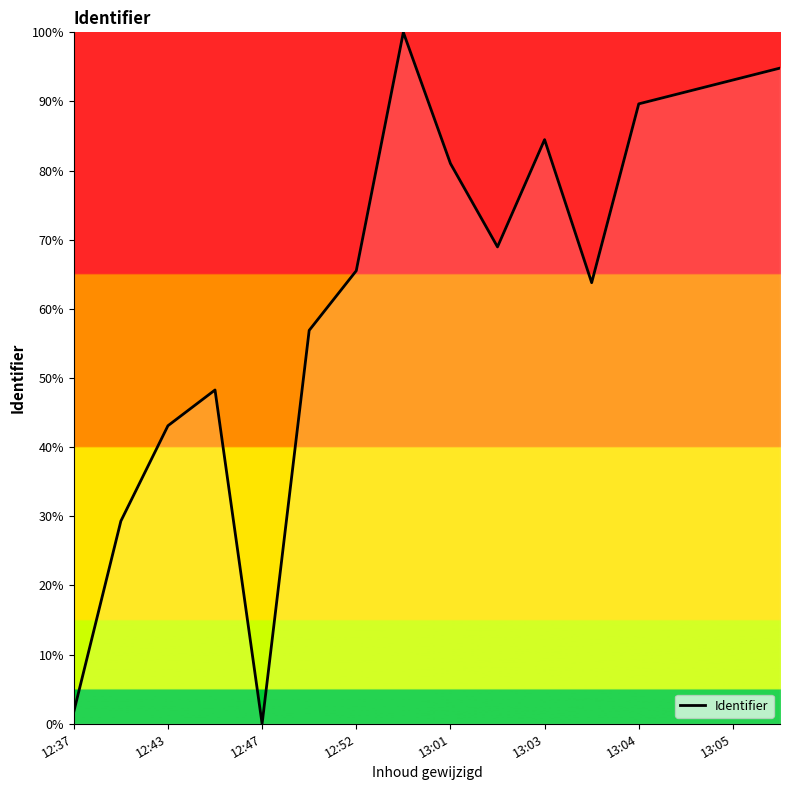

Does the chart have visible grid lines?

No